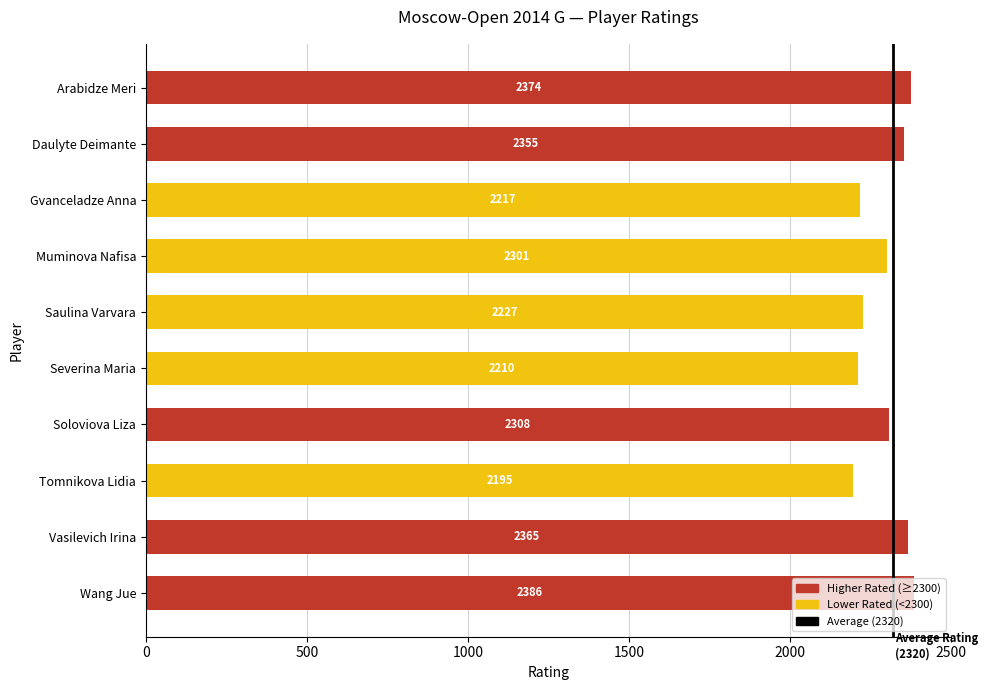

Is it true that the value at Tomnikova Lidia is 2195?

True